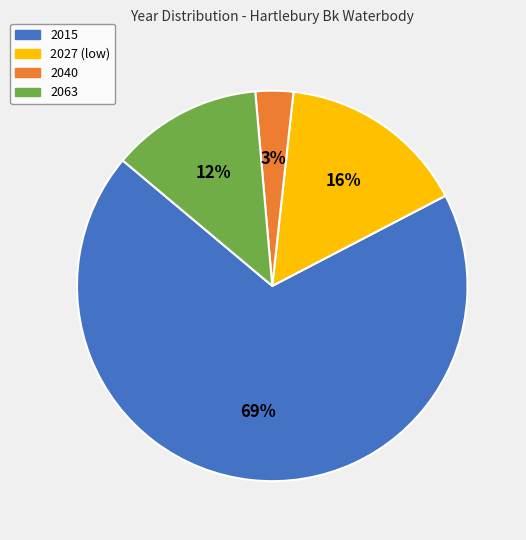

Is there a majority slice in this chart?

Yes